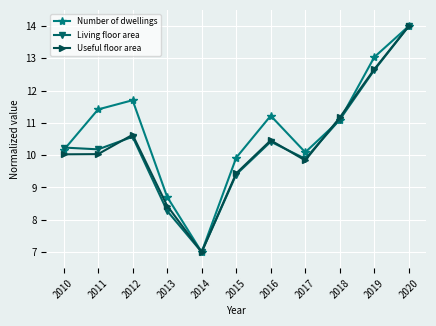

What is the value of the Useful floor area point at the 6th from the left?

9.4